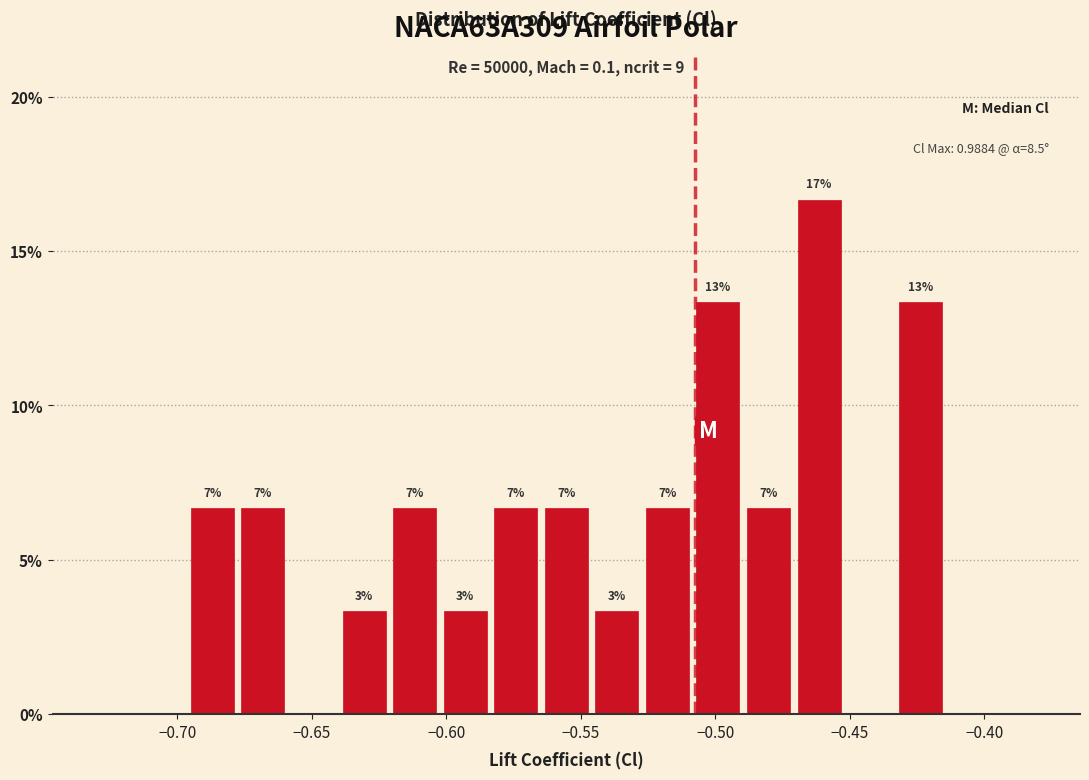

Around what value on the x-axis is the tallest bar? Give the approximate position of its centre, as read against the axis.

-0.460